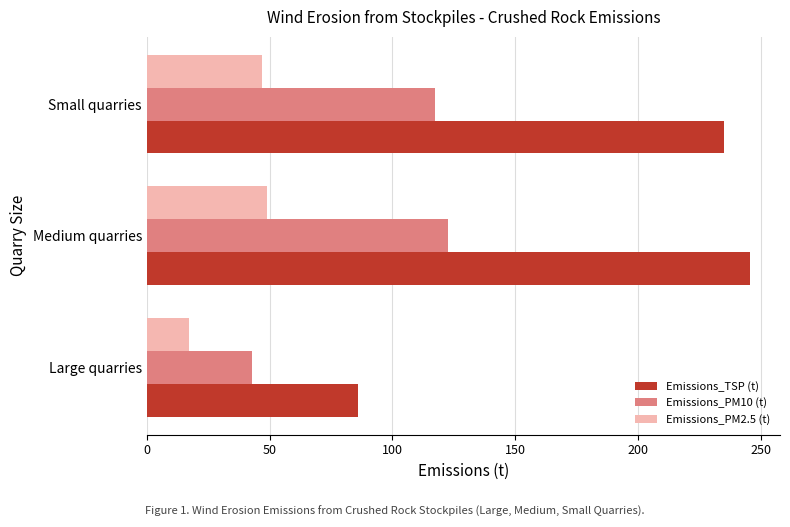

What is the difference between the second highest and minimum values in the Emissions_TSP (t) series?

149.1